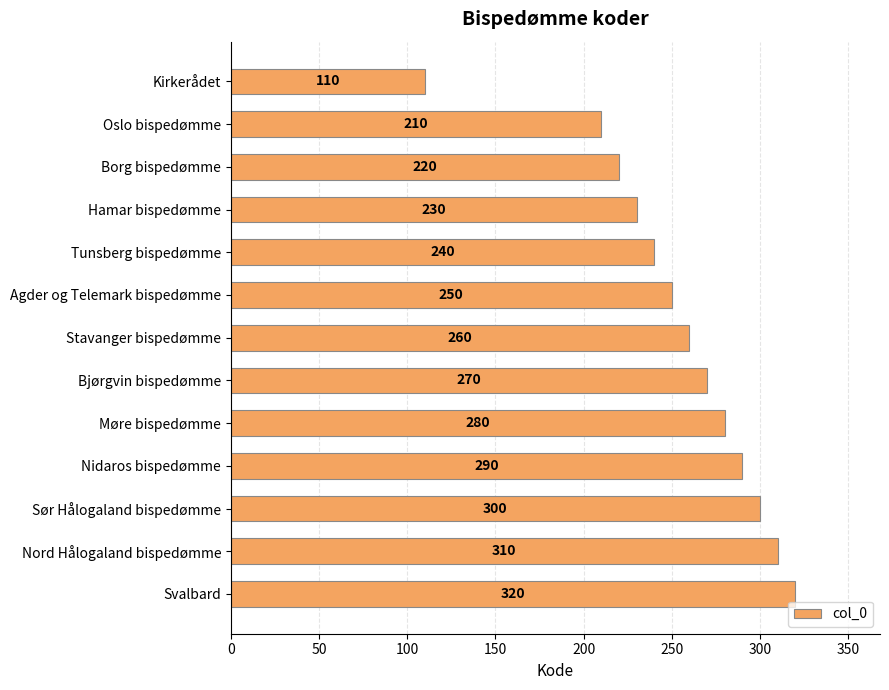

What is the greatest value displayed?

320